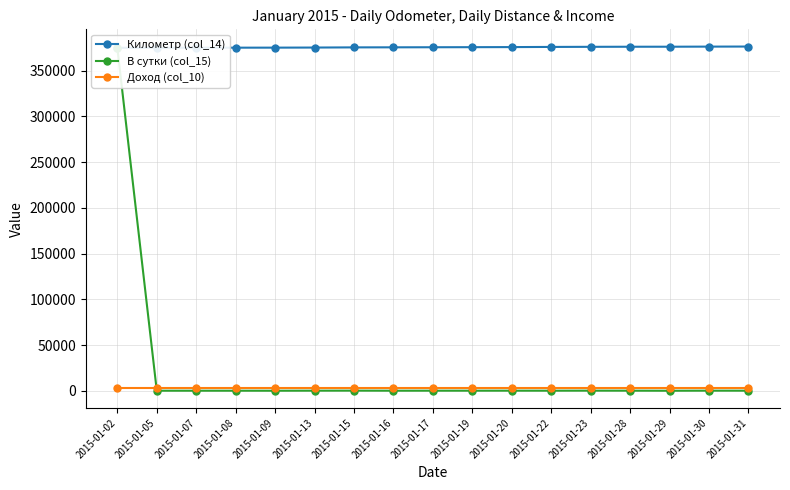

How many data points in Километр (col_14) are above 375630?

8